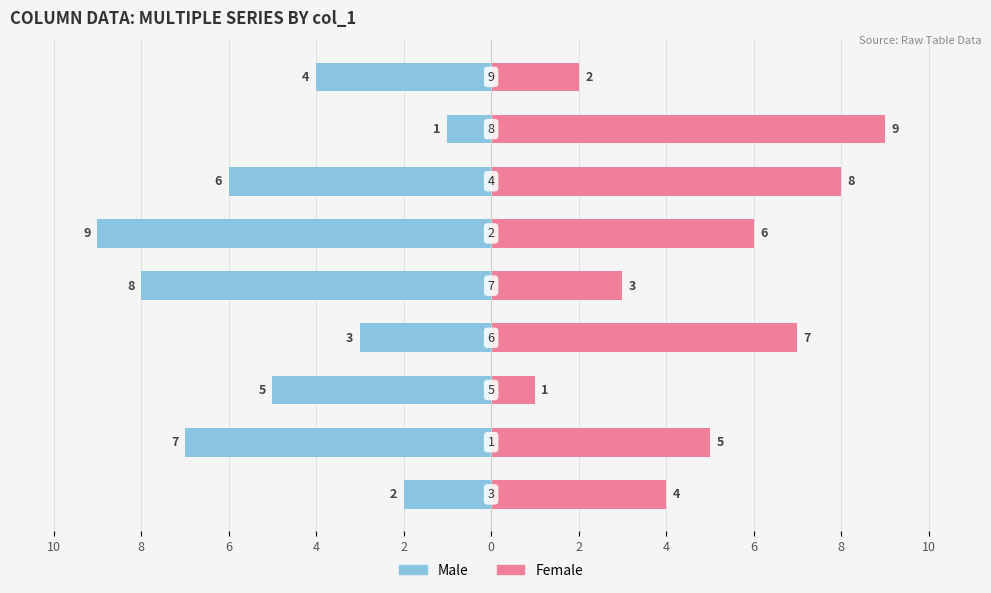

Which series has the widest spread of values?

Male